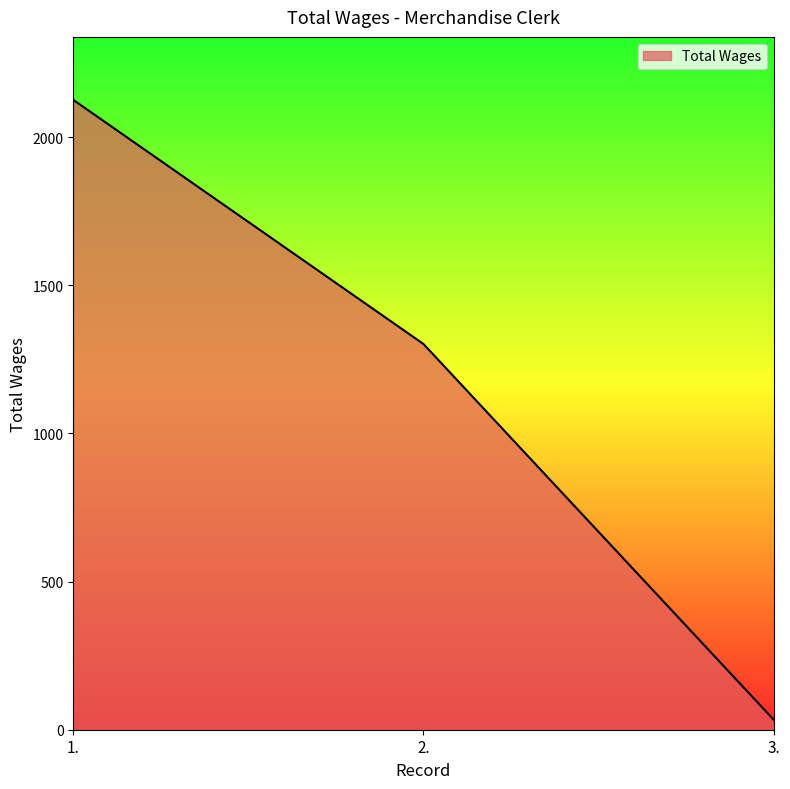

The value at 2. is 1302. True or false?

True